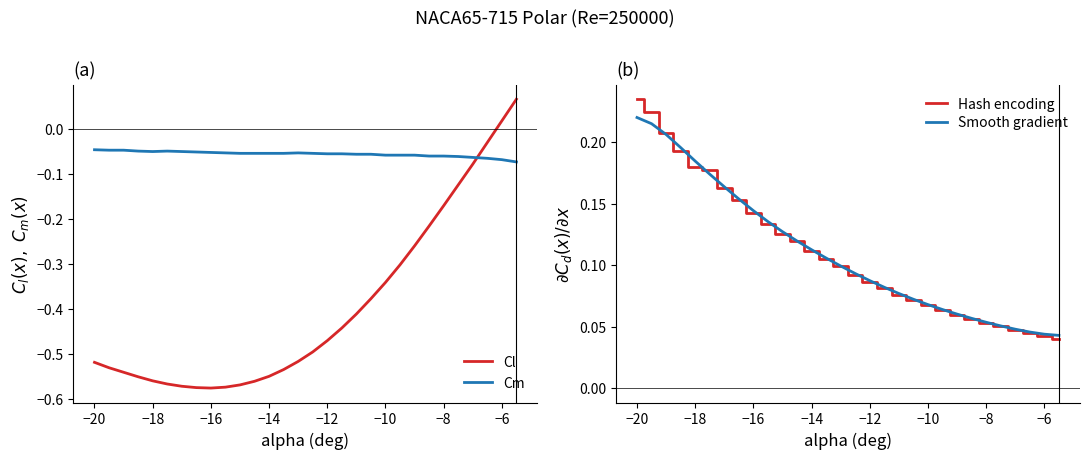

True or false: Cl and Hash encoding cross at least once.

True